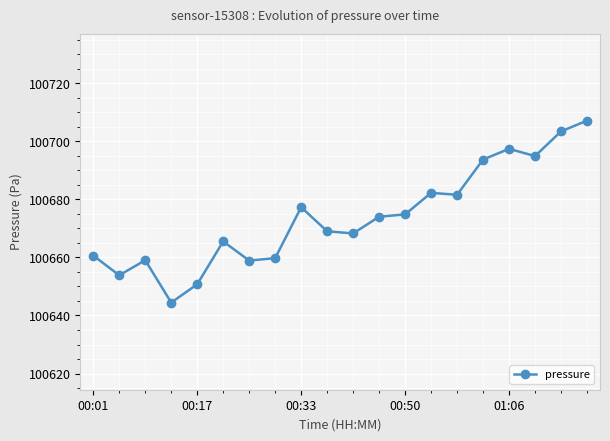

What is the greatest value displayed?

100707.1